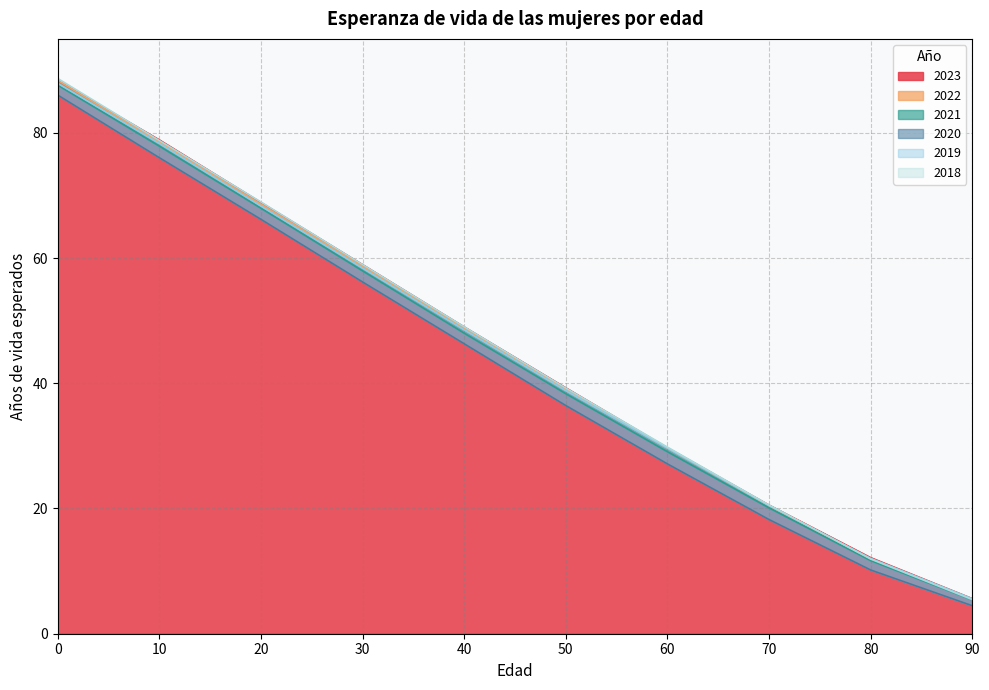

How many distinct data groups are displayed?

6